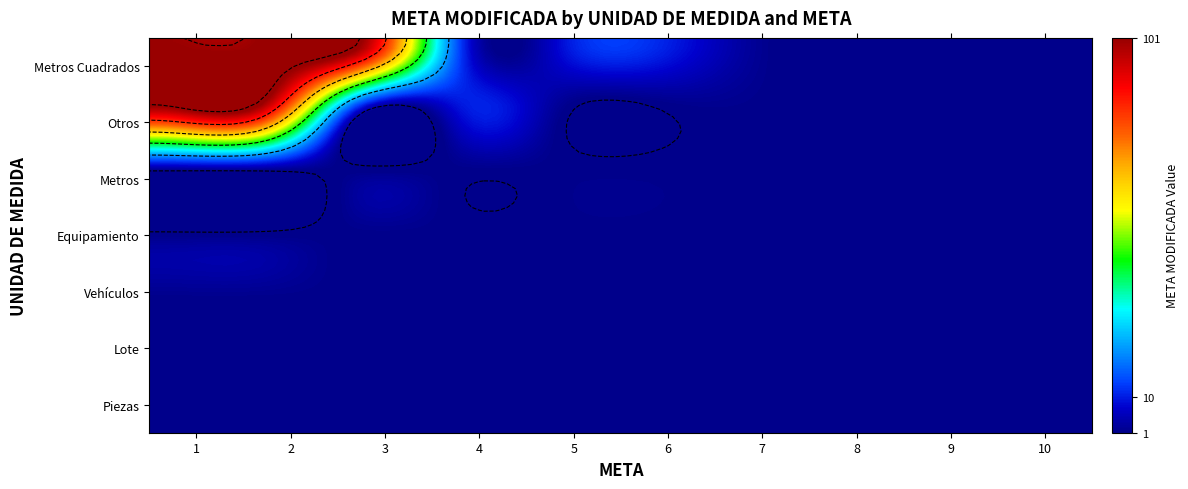

Which series has the largest total across all categories?

Metros Cuadrados